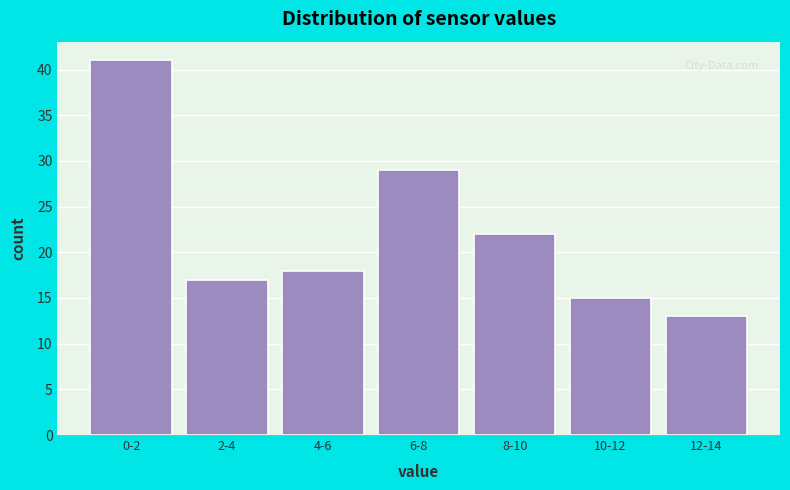

Reading left to right, transcribe all the data shown in this chart.

41	17	18	29	22	15	13